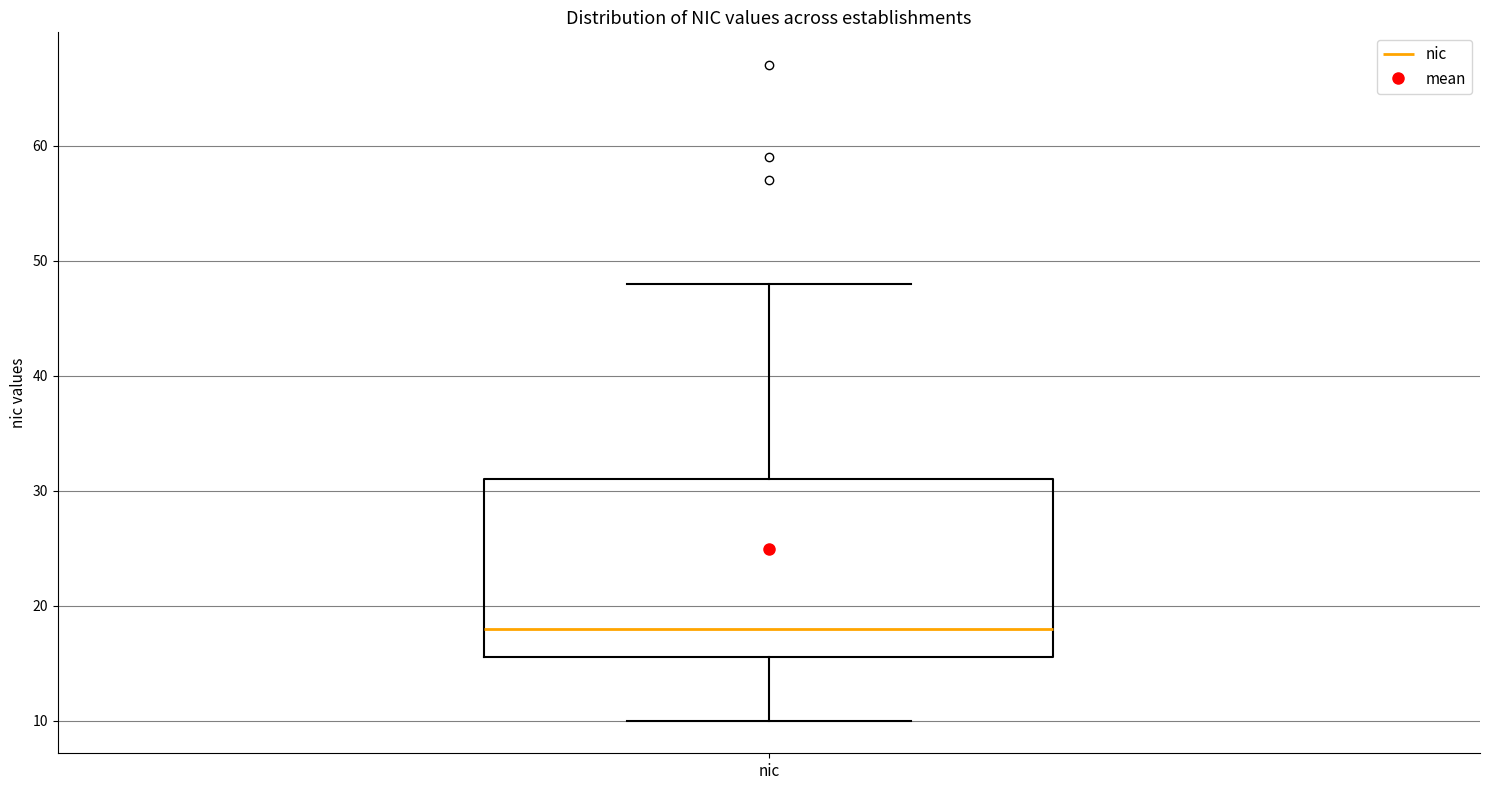

Read this box plot against the y-axis: the position of the median line, the range covered by the box, and the ends of both whiskers. The values are not printed on the chart, so give them approximately, as read against the axis.

median 18, box 16 to 31, whiskers 10 to 48